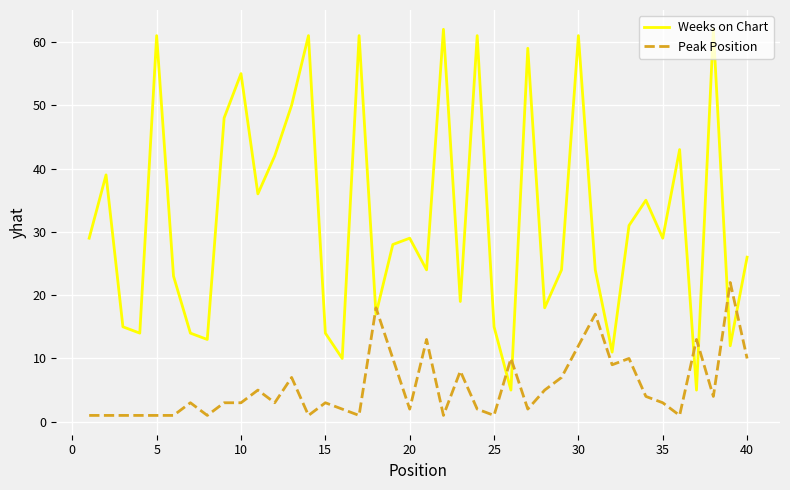

What is the difference between the maximum and minimum values in the Weeks on Chart series?

57